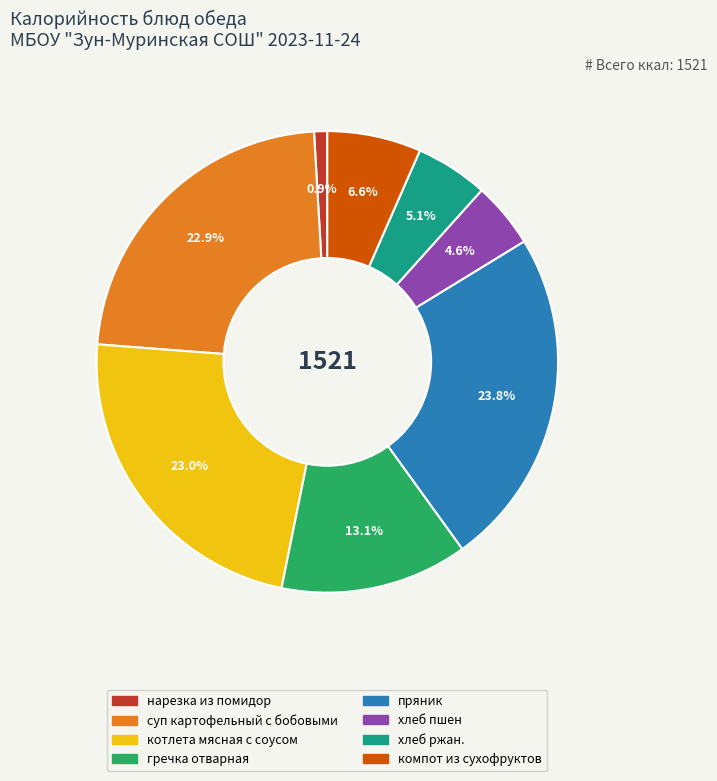

What is the largest slice in the pie chart?

пряник